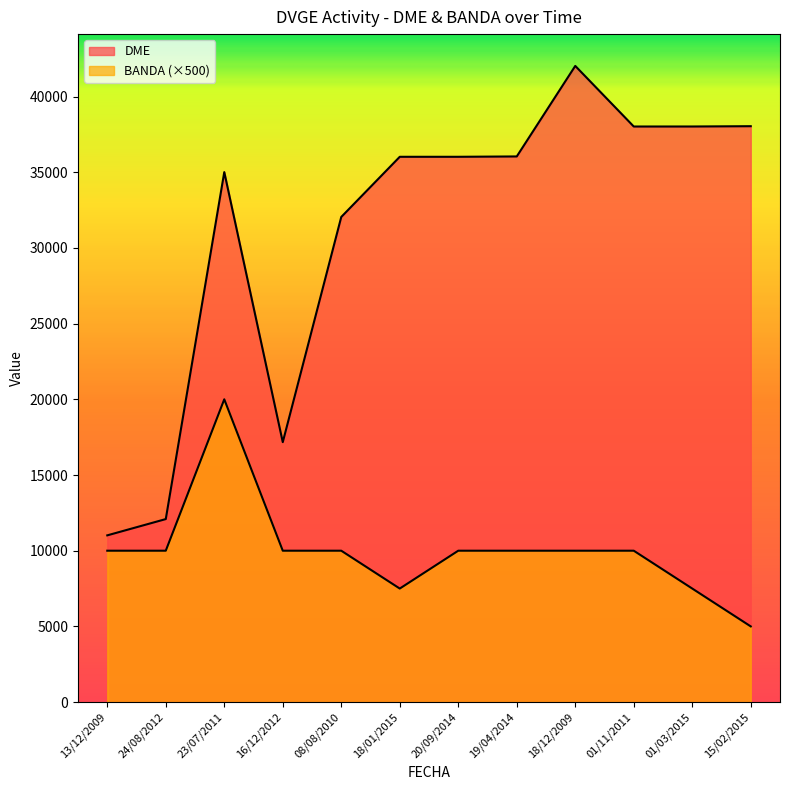

How many series are shown in this chart?

2